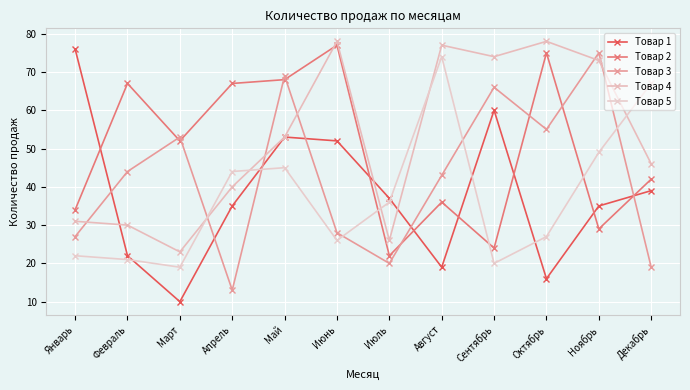

Which series has the largest total across all categories?

Товар 4